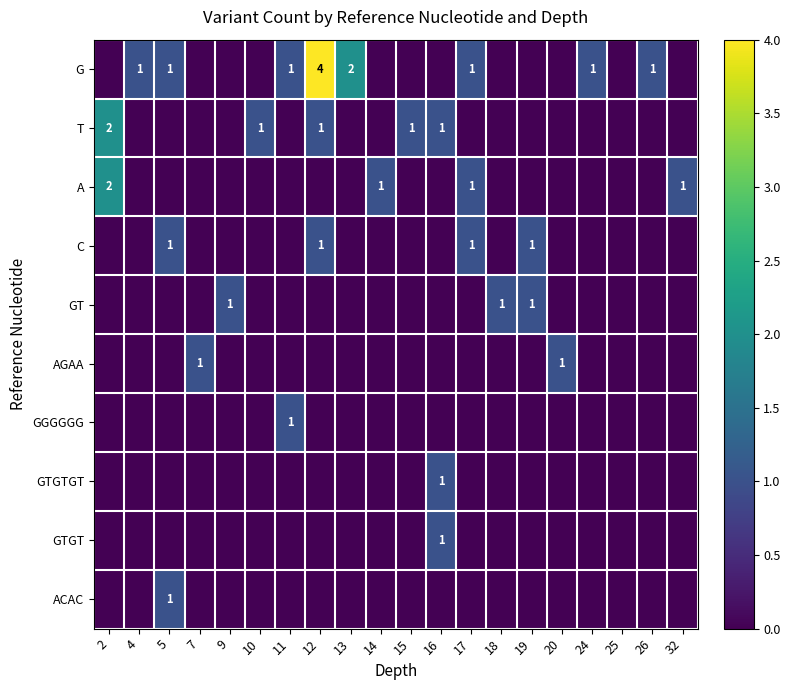

Is it true that GT equals 1 at 19?

True